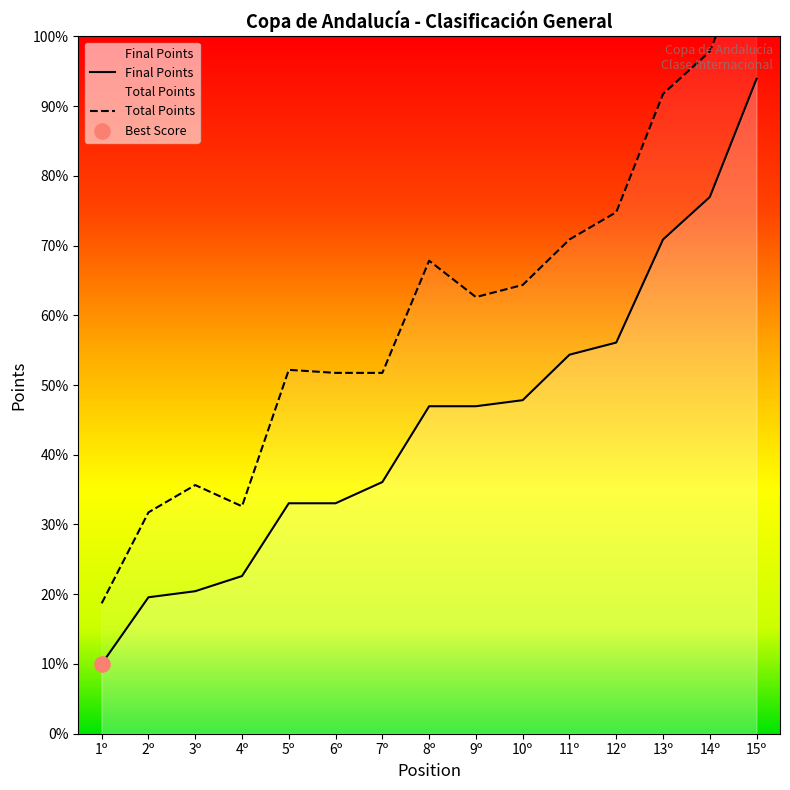

Between 7º and 6º, which is larger?

7º